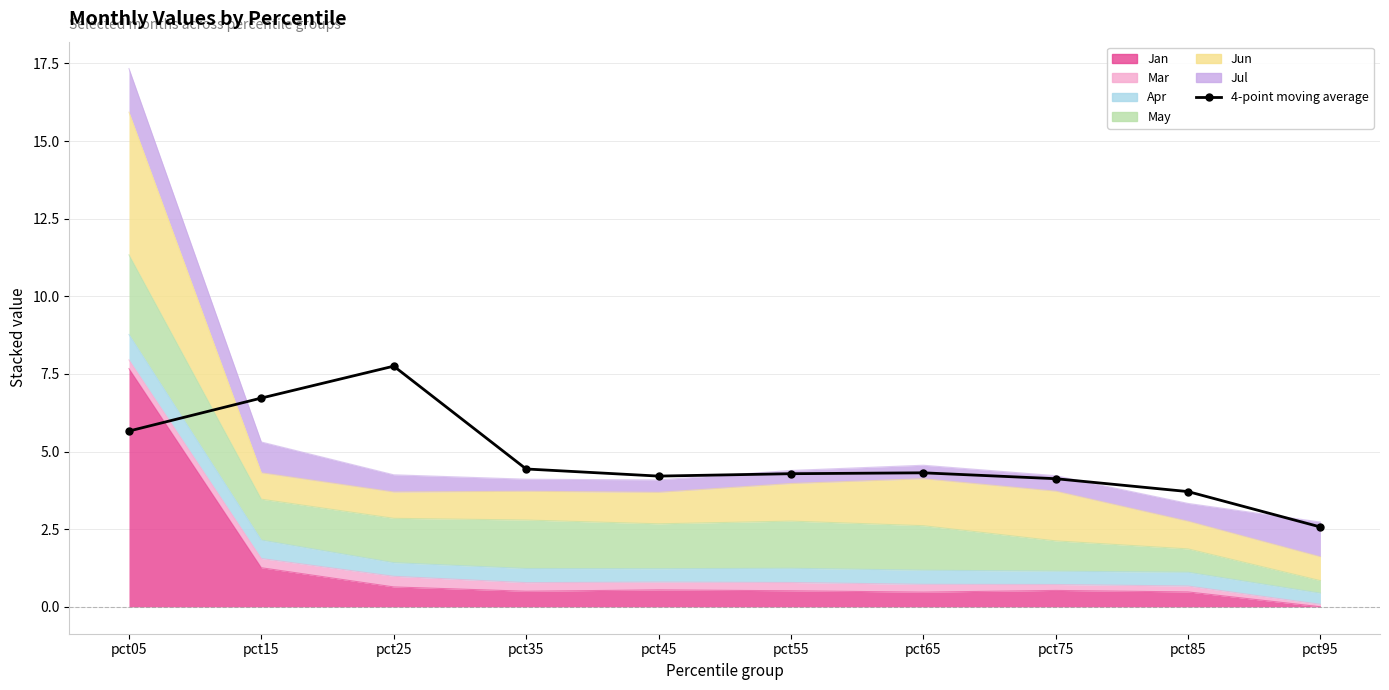

What is the change in value from pct15 to pct35?

-2.3